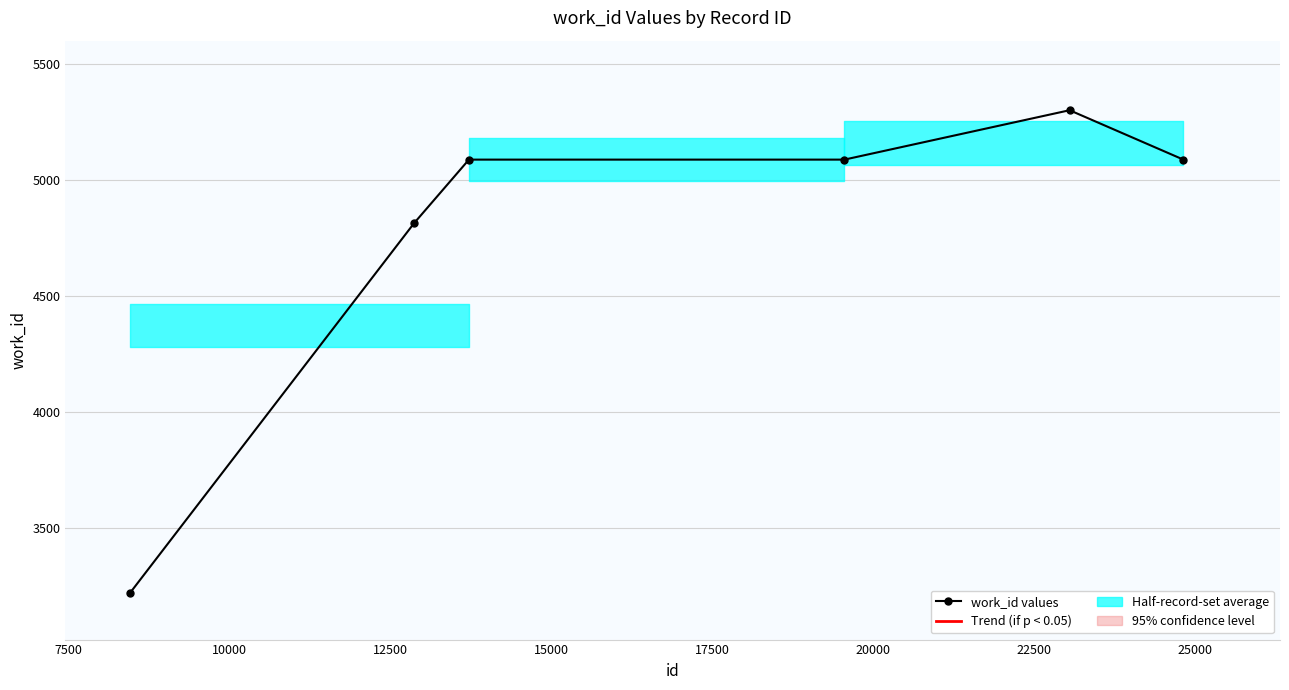

What is the minimum value shown in the chart?

3218